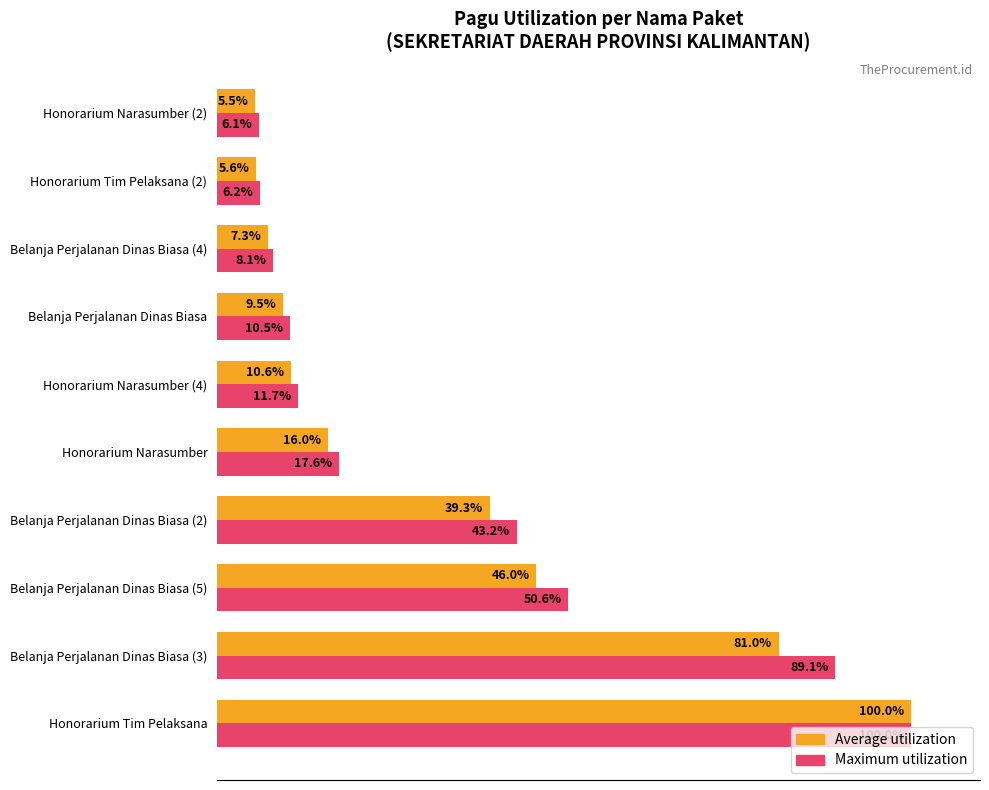

At which category does the chart reach its minimum across all series?

Honorarium Narasumber (2)